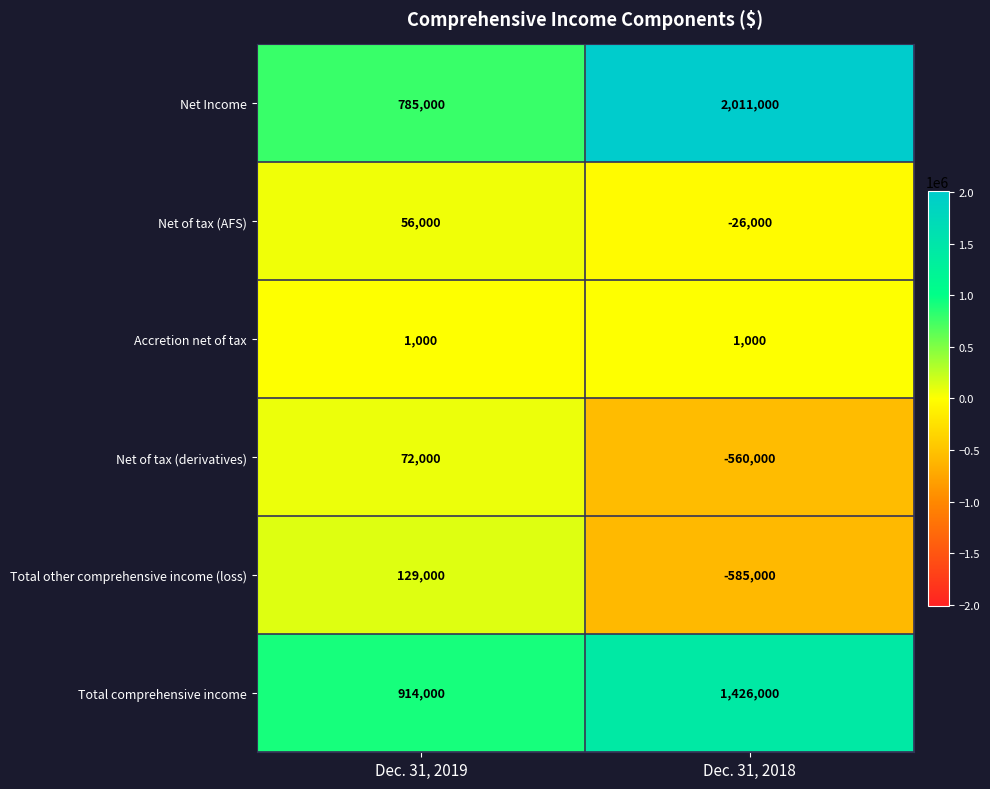

What is the greatest value displayed?

2011000